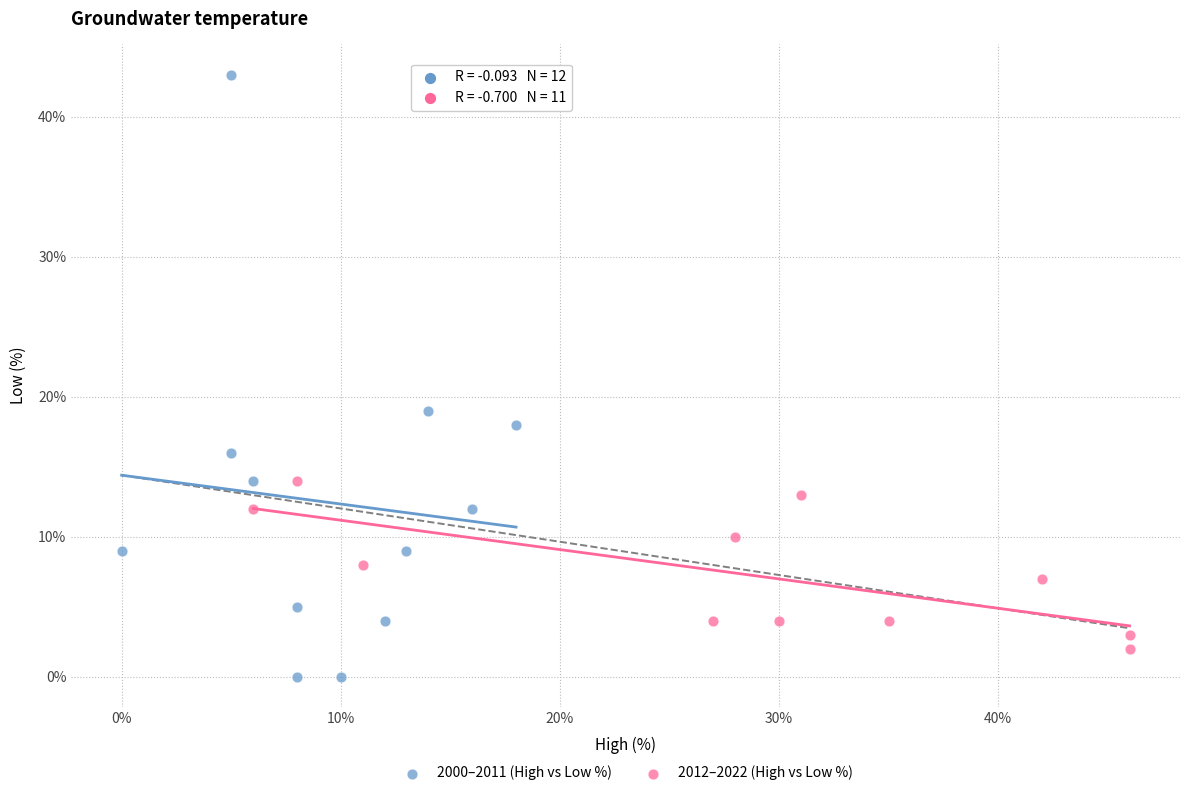

What are all the series names shown in the legend?

2000–2011 (High vs Low %), 2012–2022 (High vs Low %)